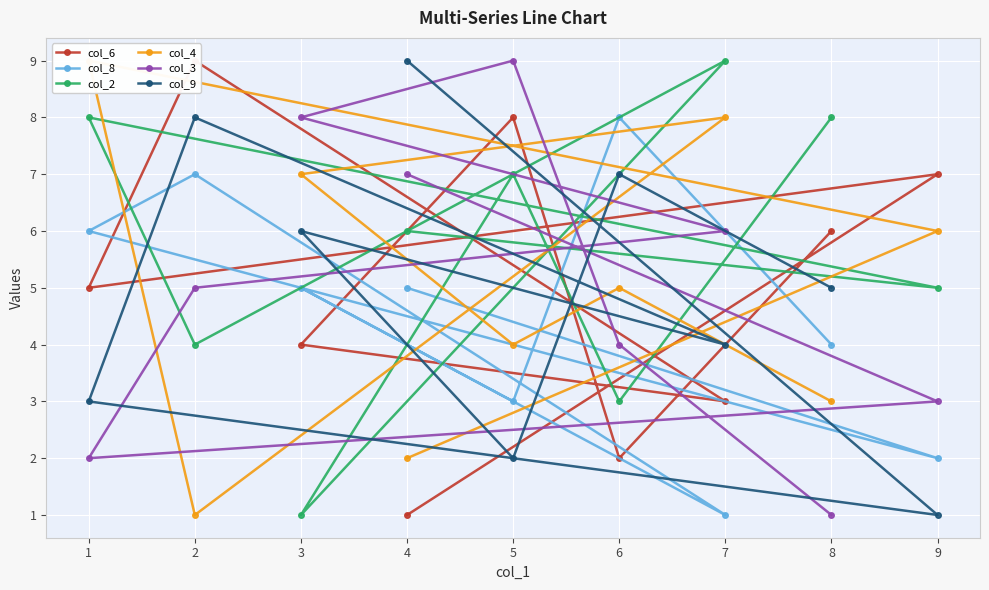

True or false: col_8 has a value of 4 at 5.

False